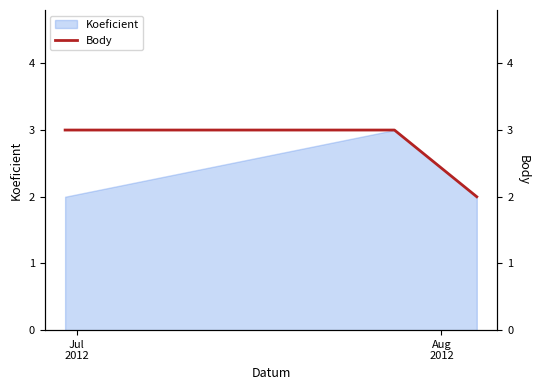

What is the highest value of the Koeficient series?

3